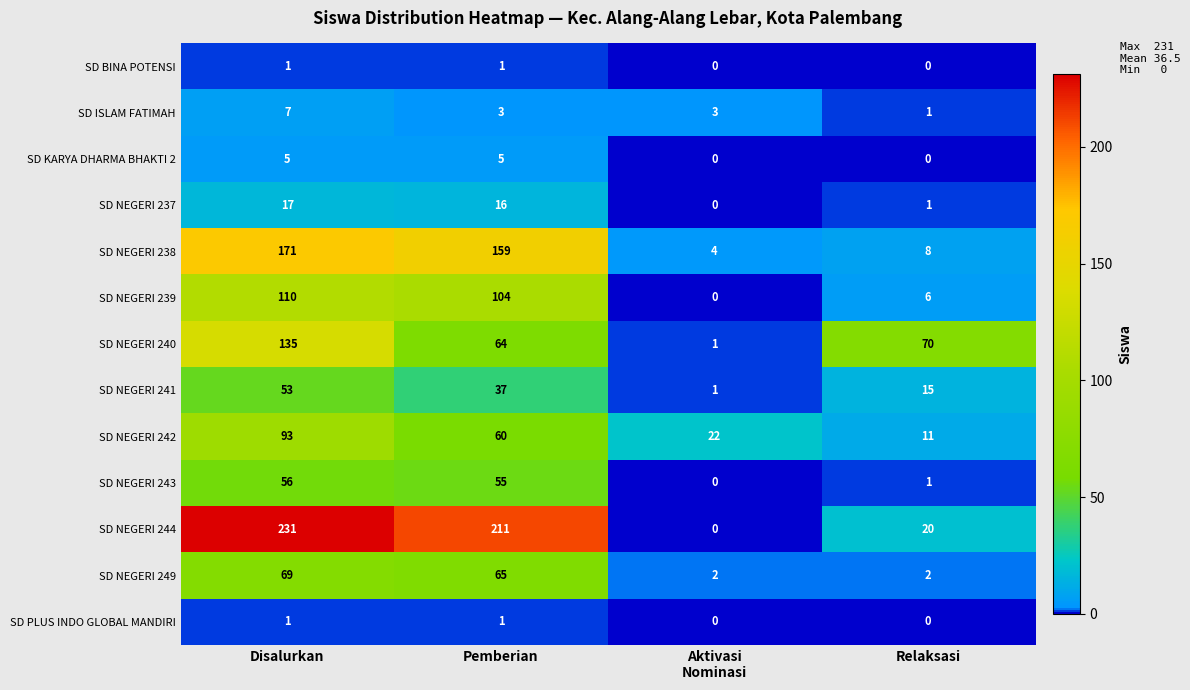

Between Pemberian and Relaksasi, which series saw the biggest shift?

SD NEGERI 244